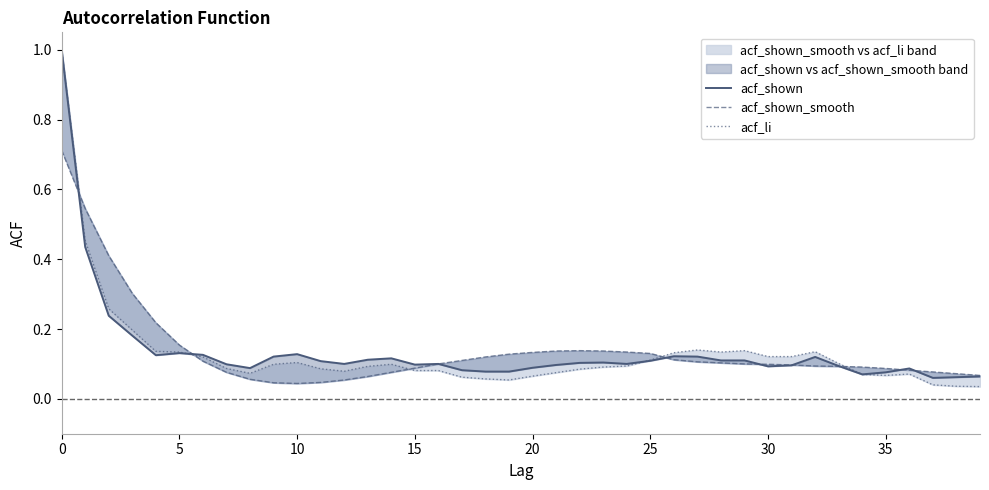

Which series has the largest total across all categories?

acf_shown_smooth